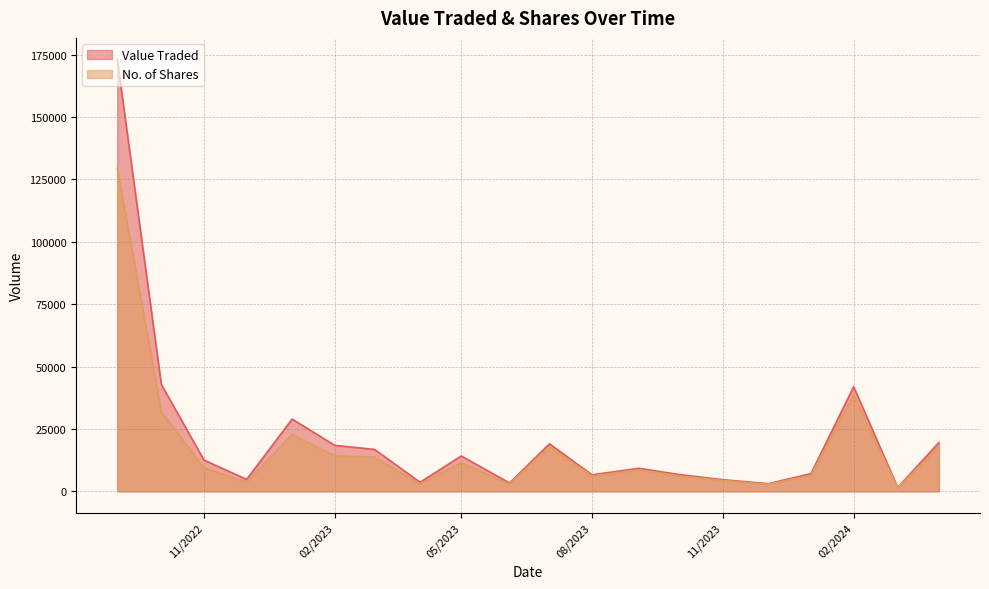

Which series changed the most between 03/09/2023 and 01/02/2023?

Value Traded